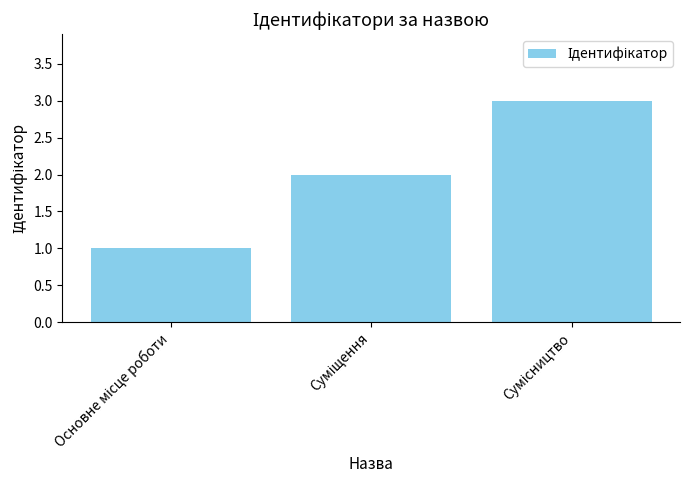

What is the sum of all values?

6